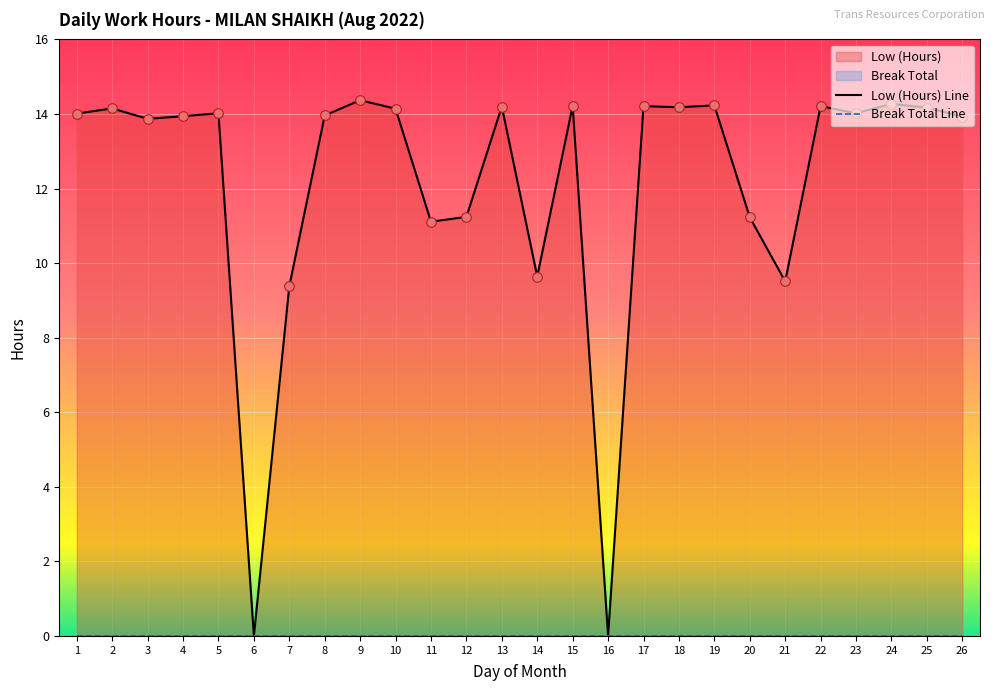

At how many categories does at least one series exceed 8?

24